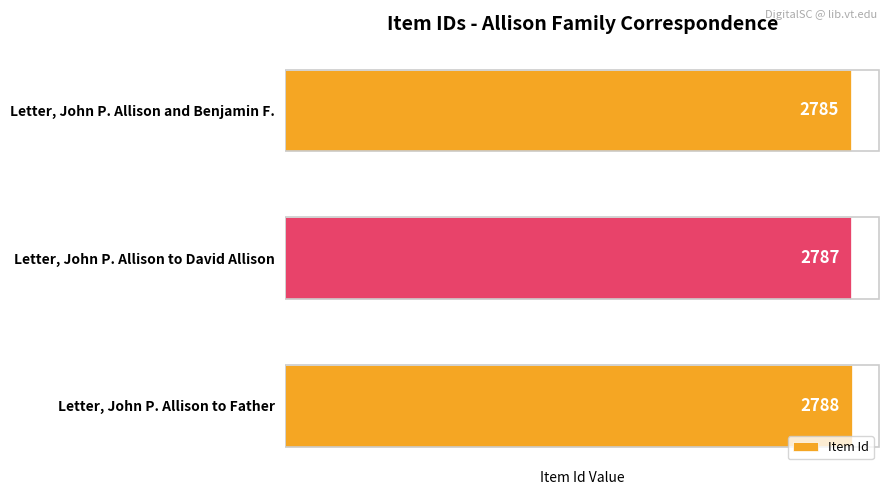

Is it true that the value at Letter, John P. Allison to David Allison is 2787?

True